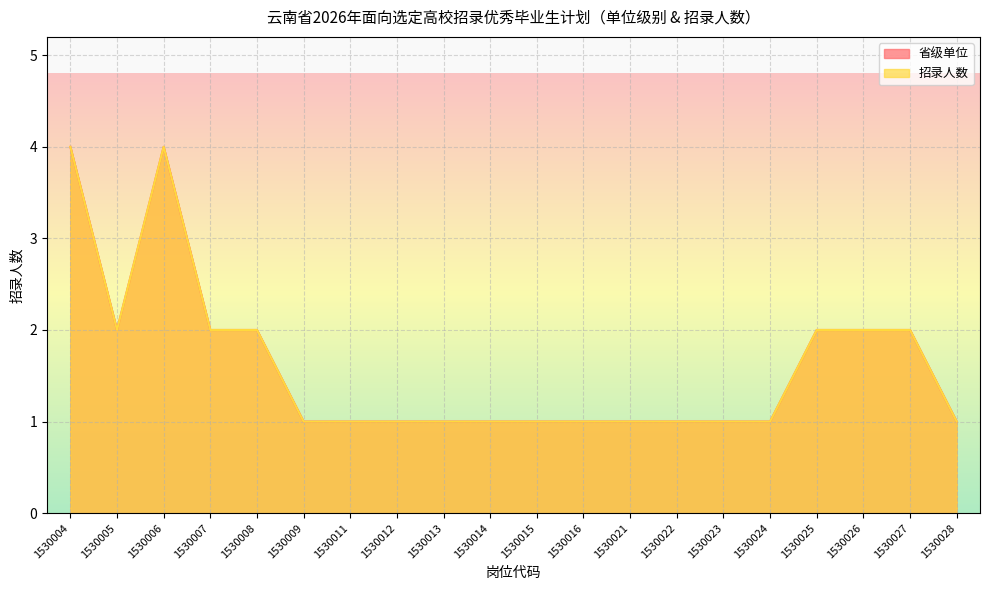

What is the value of the 省级单位 point at the 20th from the left?

1